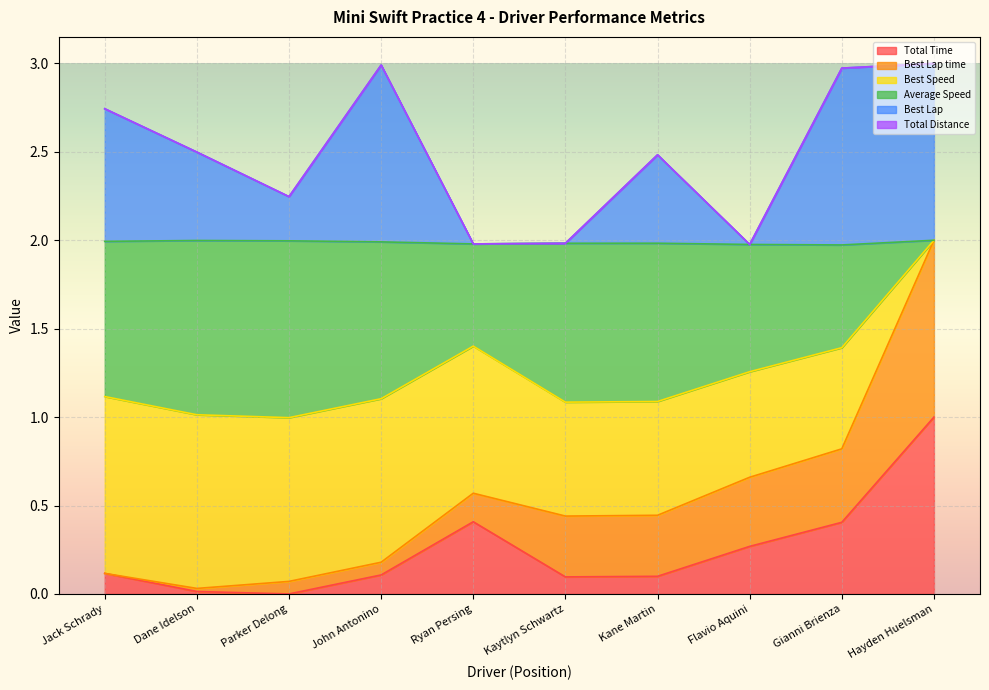

At which category does the chart reach its minimum across all series?

Parker Delong